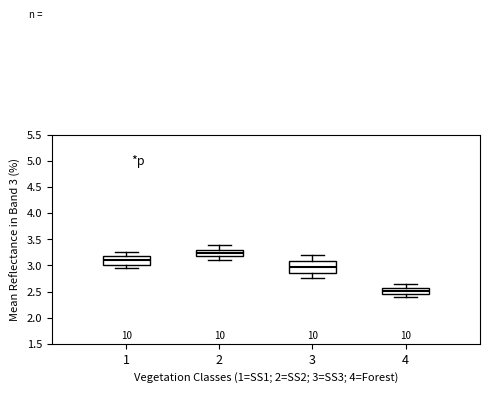

Where is the upper edge of the box at x = 1 on the y-axis? The values are not printed on the chart, so give them approximately, as read against the axis.

3.20